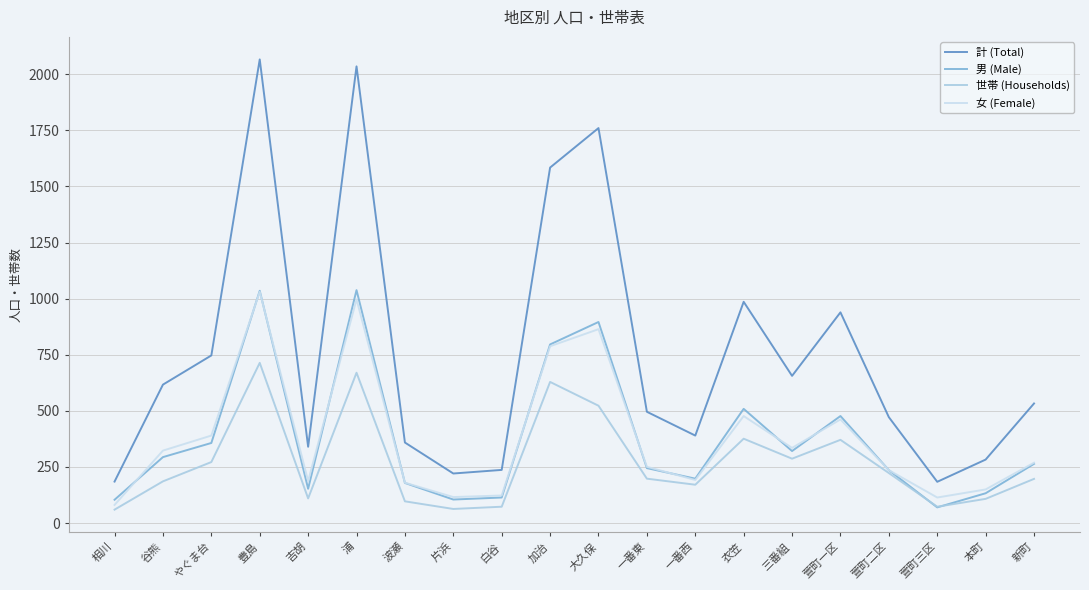

What is the spread (max minus min) of values at 三番組?

369